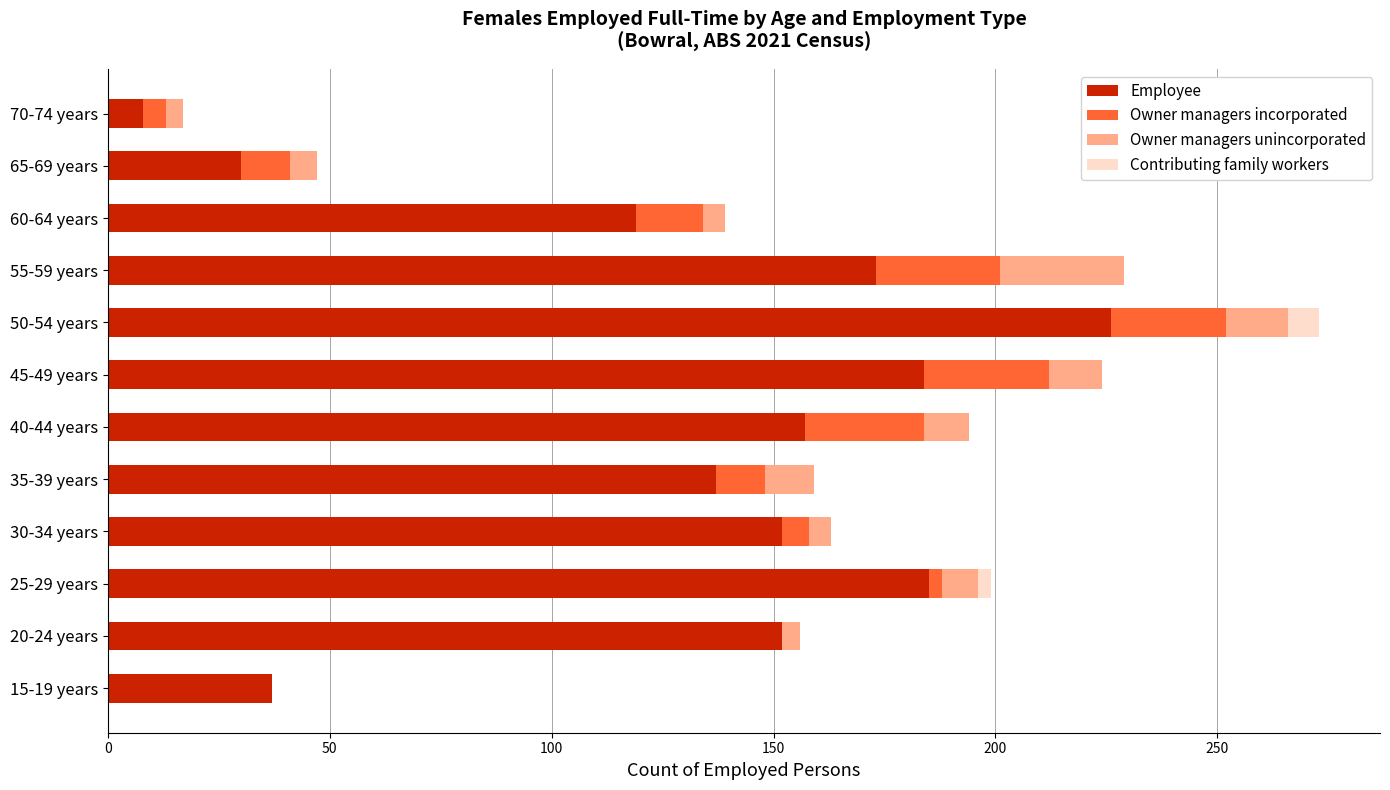

Count the number of categories in the chart.

12